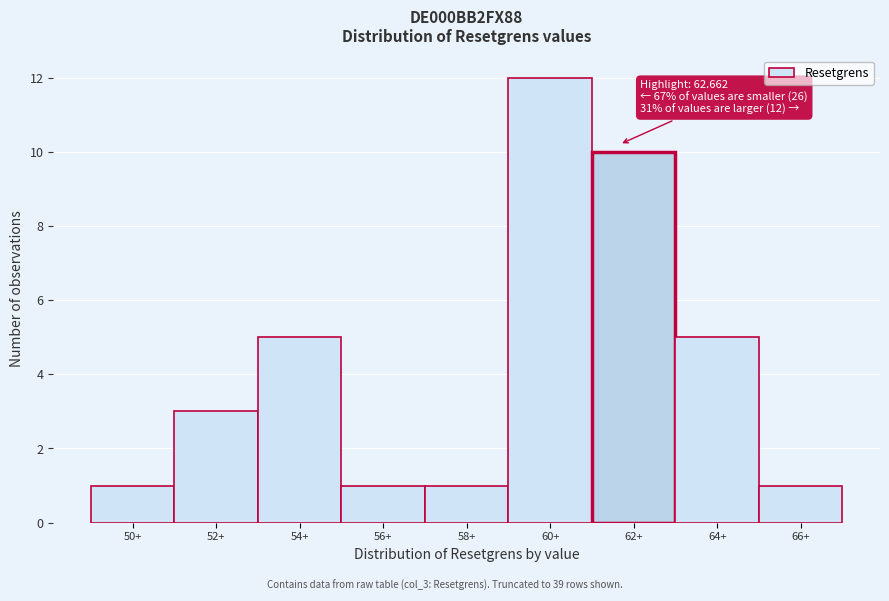

Reading left to right, extract all data points from this chart.

50+=1	52+=3	54+=5	56+=1	58+=1	60+=12	62+=10	64+=5	66+=1